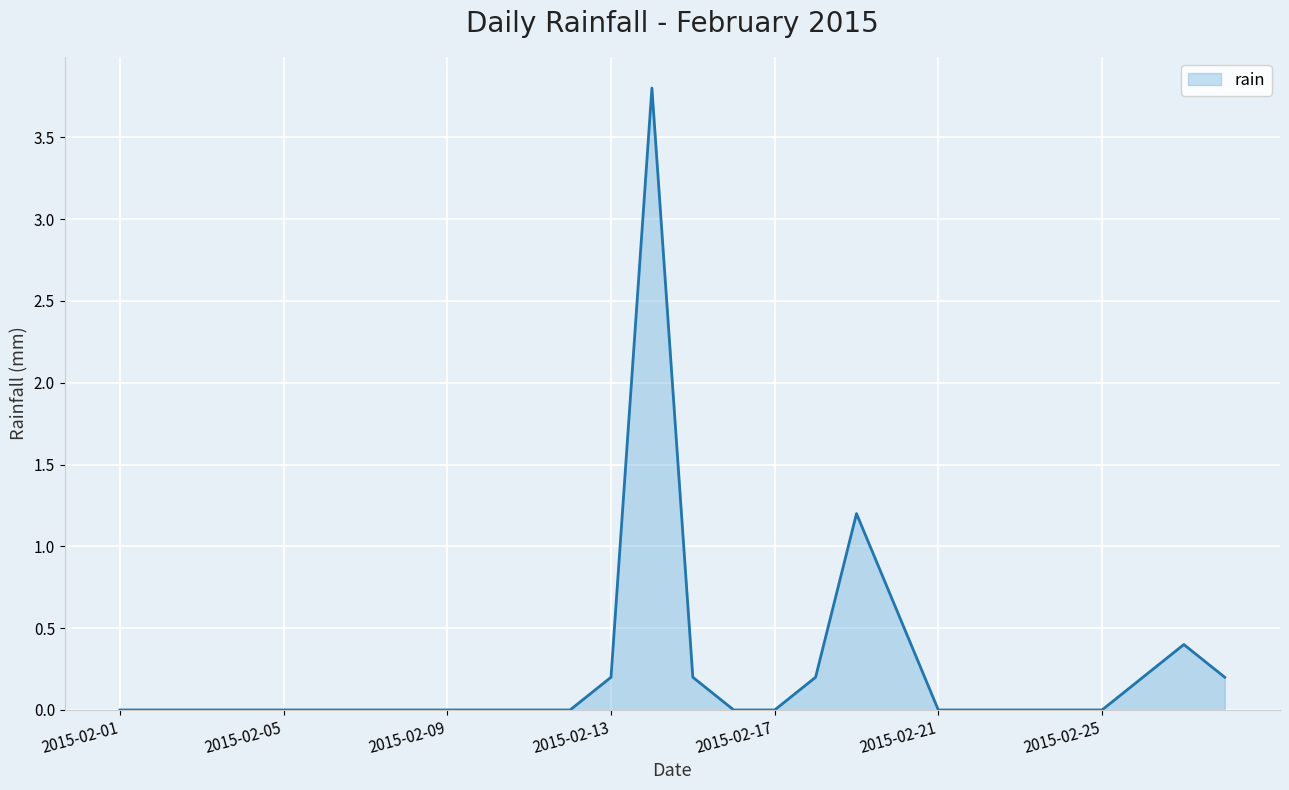

What is the difference between the maximum and minimum values?

3.8